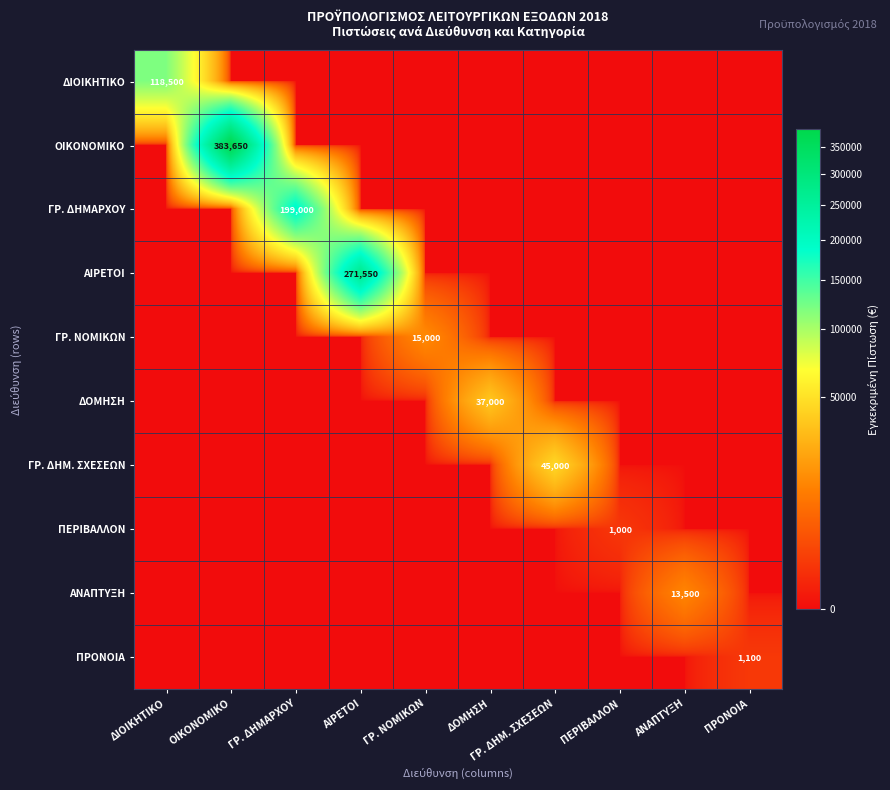

Which category has the highest value in the ΔΙΟΙΚΗΤΙΚΟ series?

ΔΙΟΙΚΗΤΙΚΟ